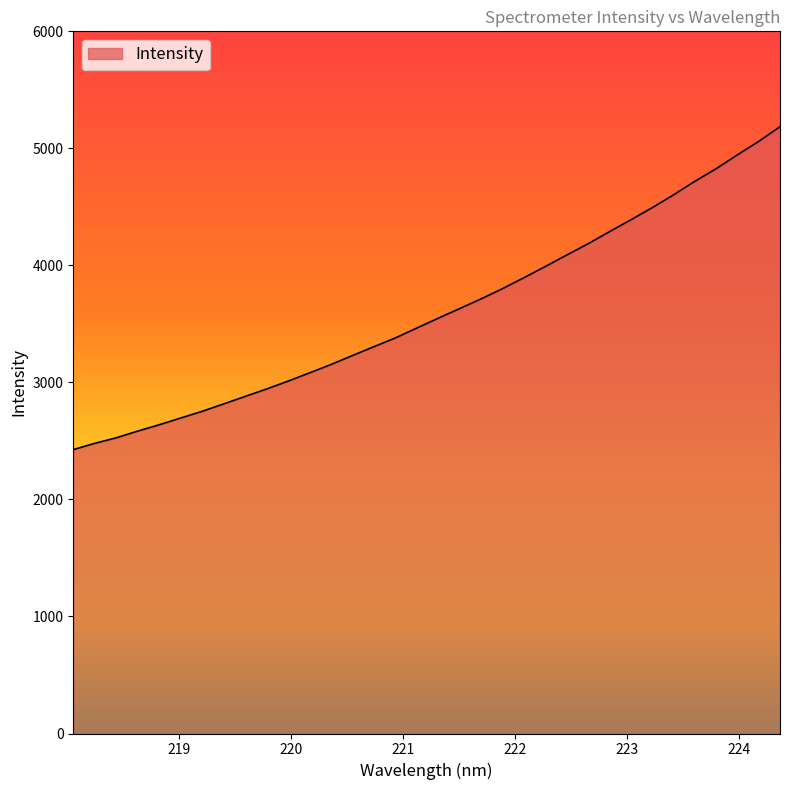

What is the difference between the maximum and minimum values?

2759.6